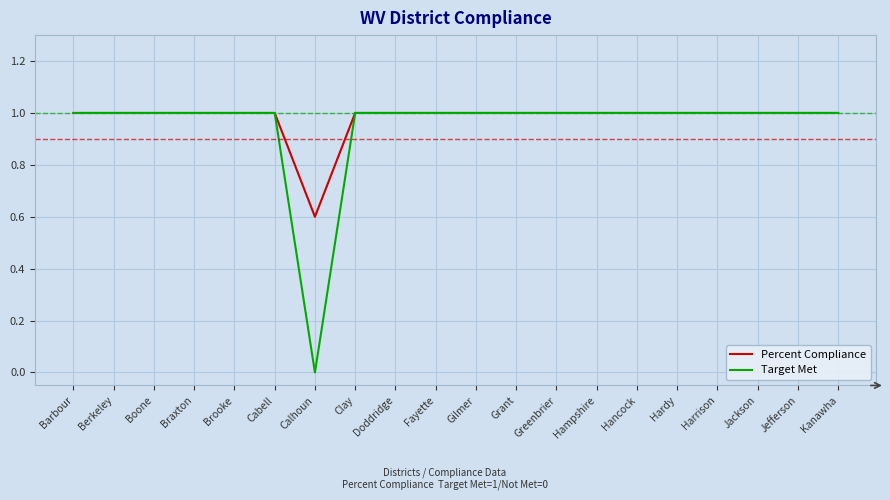

What are all the series names shown in the legend?

Percent Compliance, Target Met